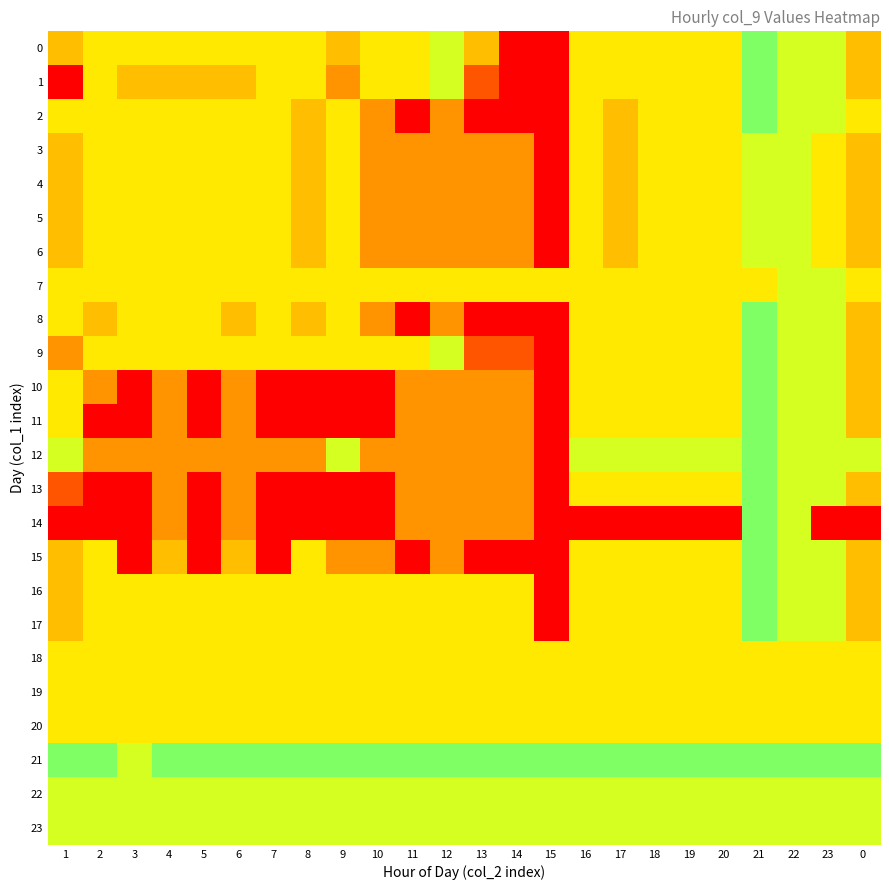

Rank the series at 22 from highest to lowest value.

18, 19, 20, 0, 1, 2, 3, 4, 5, 6, 7, 8, 9, 10, 11, 12, 13, 14, 15, 16, 17, 22, 23, 21